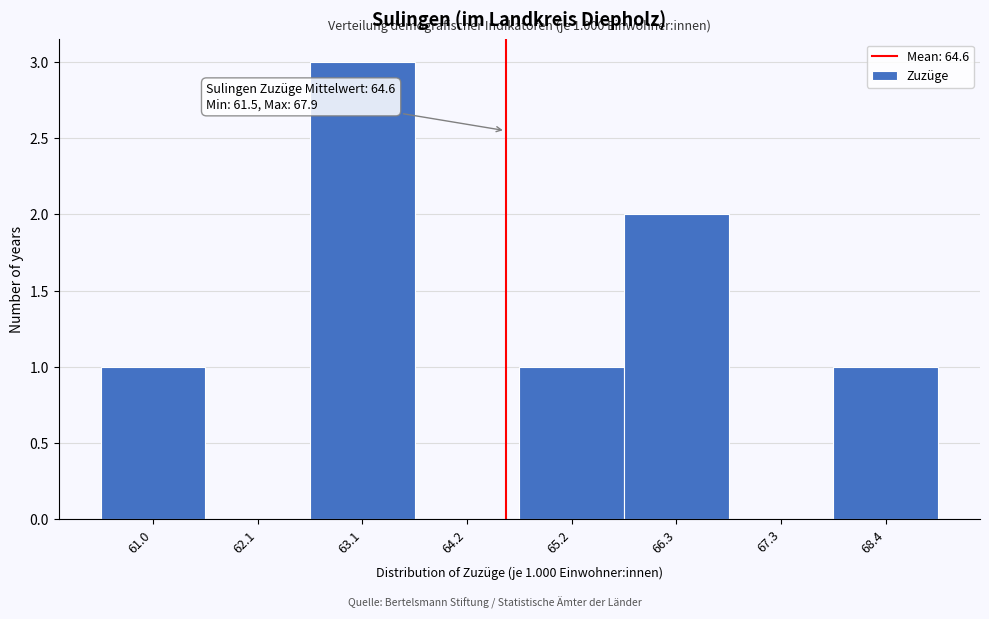

Which range on the x-axis has the tallest bar?

62.60 to 63.65